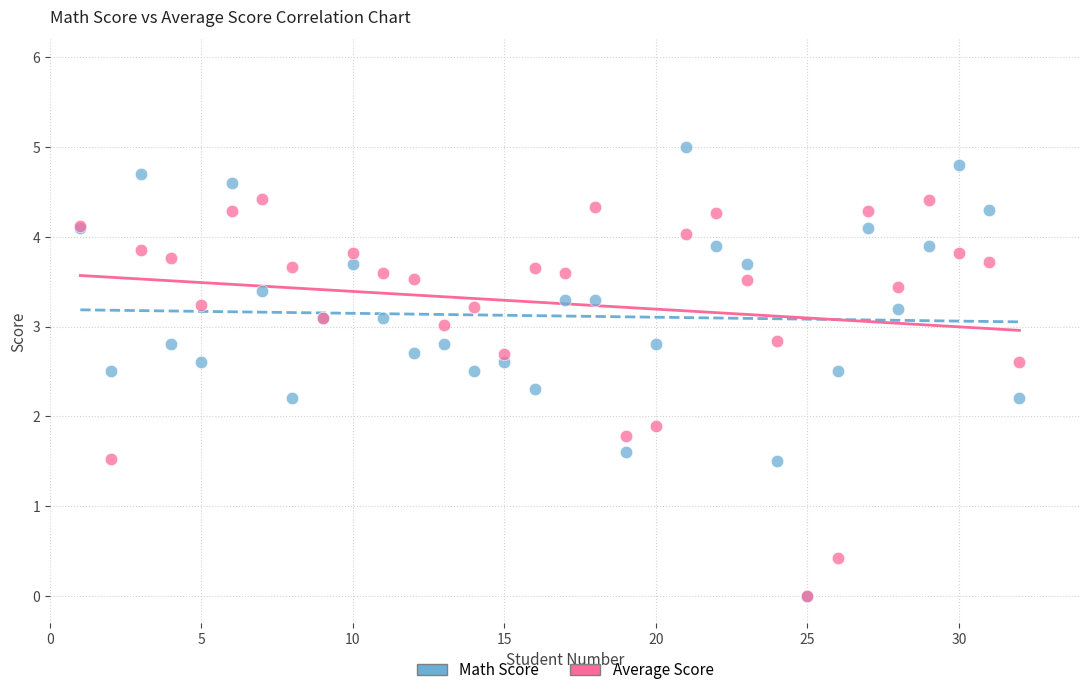

Across all series, what Y value is closest to 2?

1.9